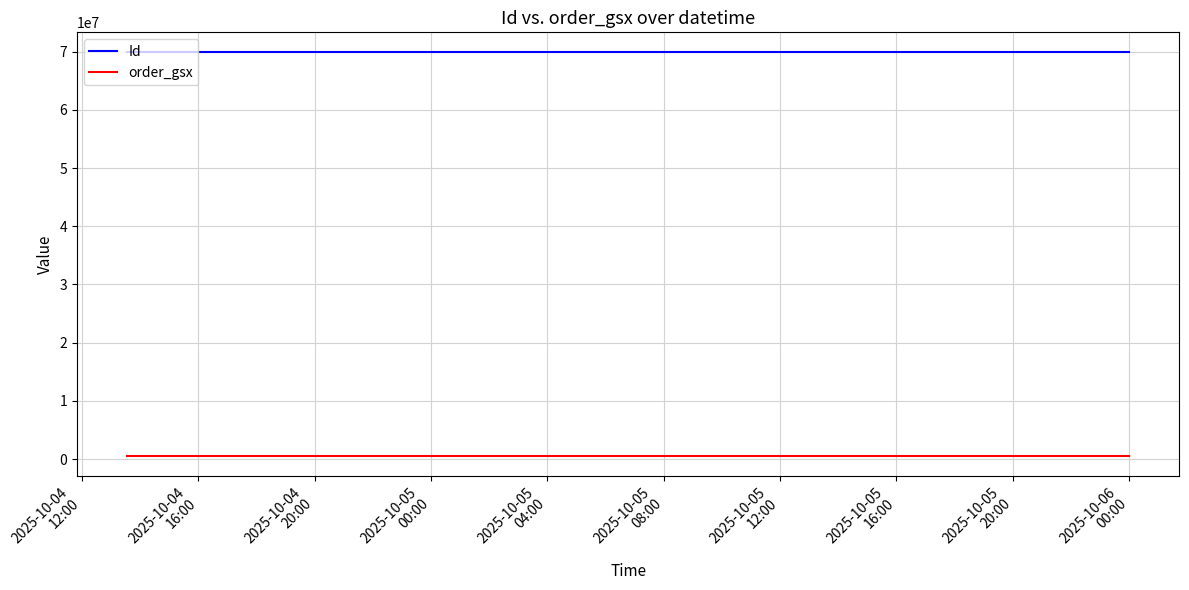

Which series has the largest total across all categories?

Id